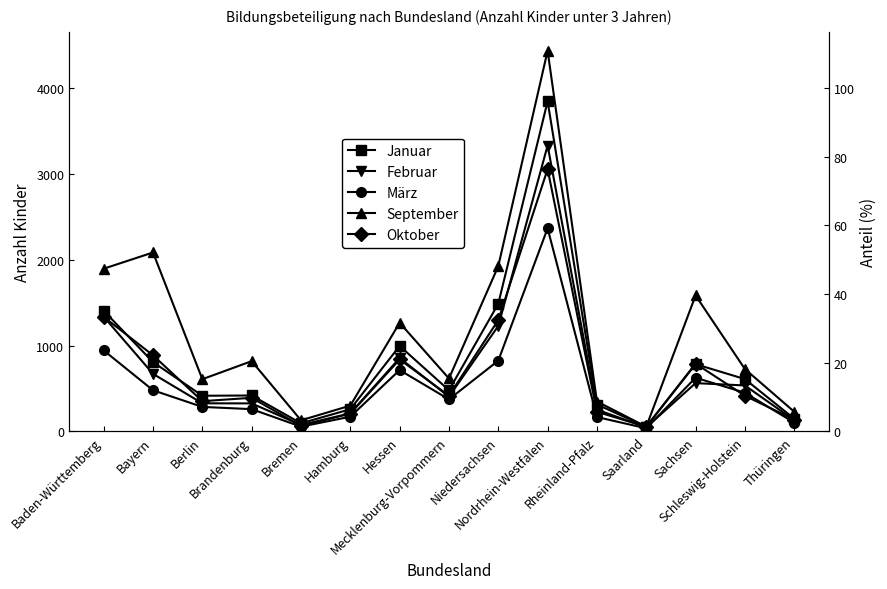

How many times do Januar and Oktober cross each other?

3